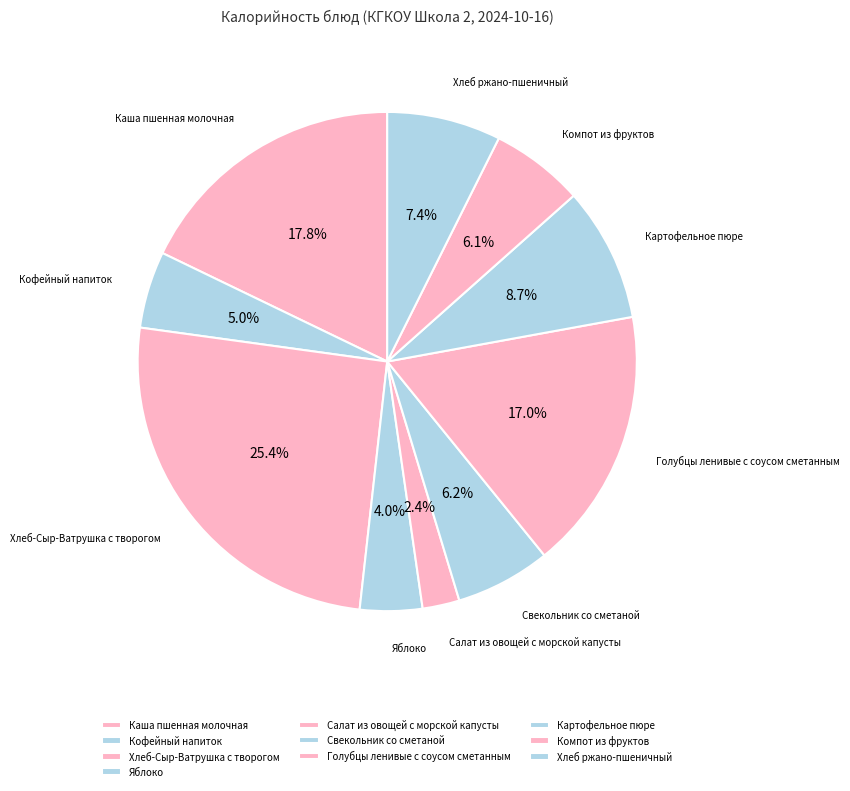

Is there a majority slice in this chart?

No